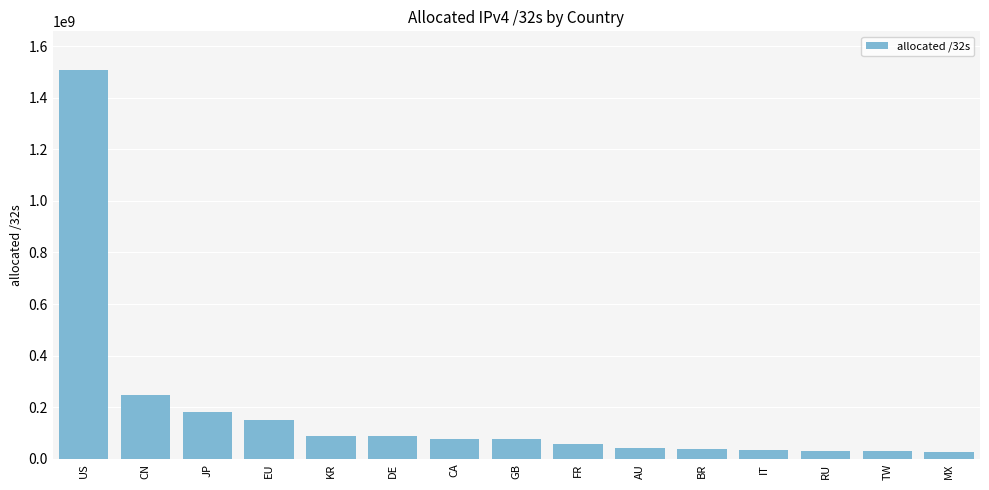

What is the change in value from BR to MX?

-8252160